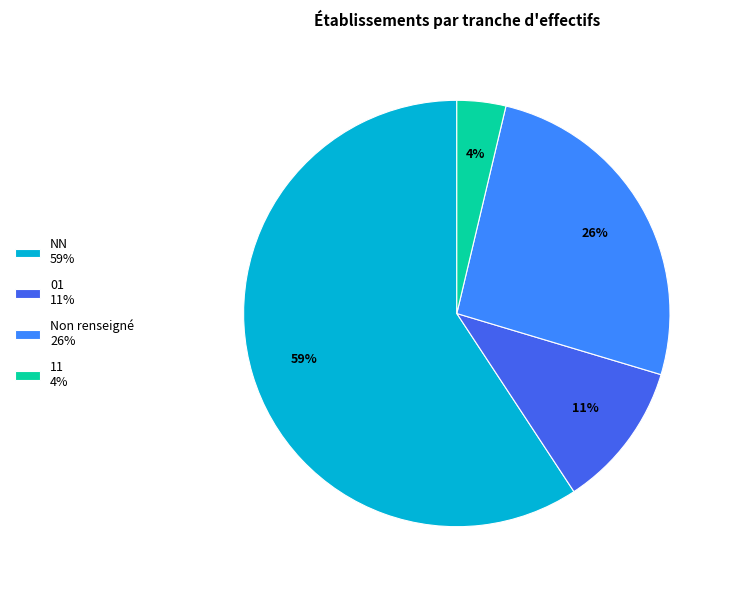

How many segments does this pie chart have?

4